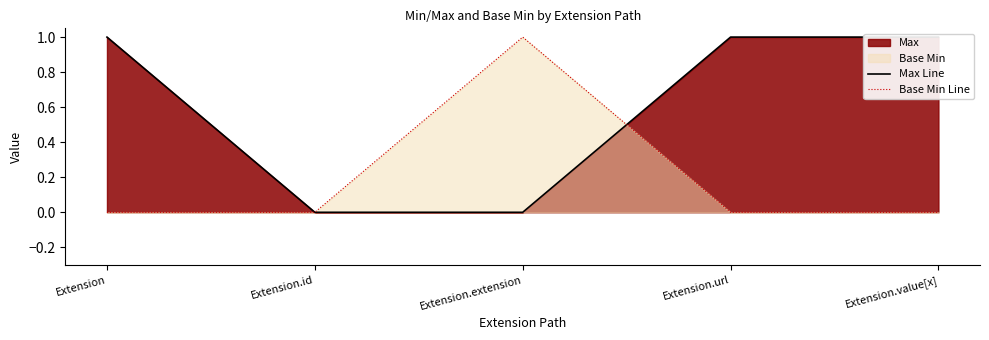

What is the maximum value for Max Line?

1